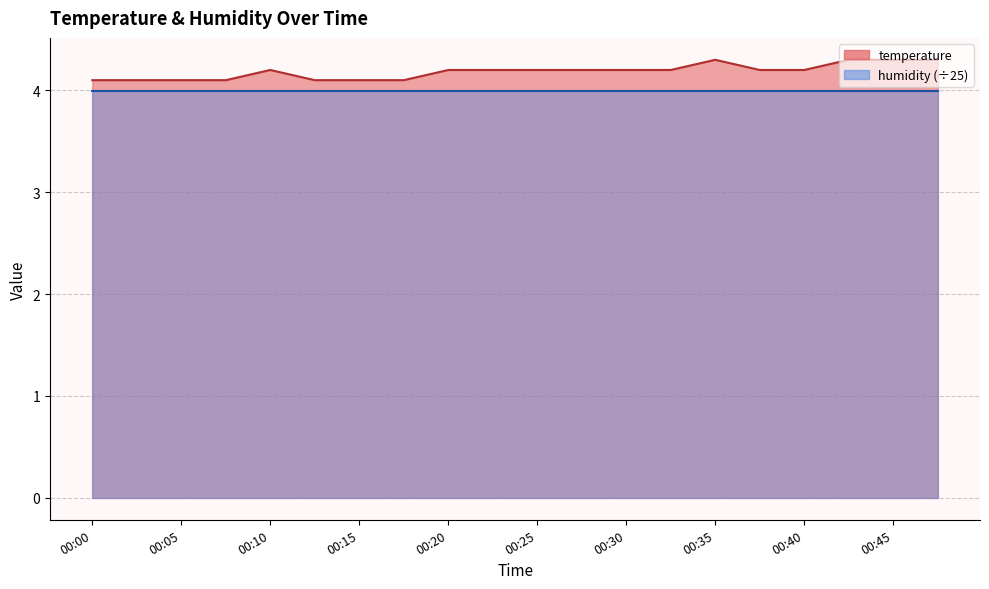

What is the sum of all values?

83.7